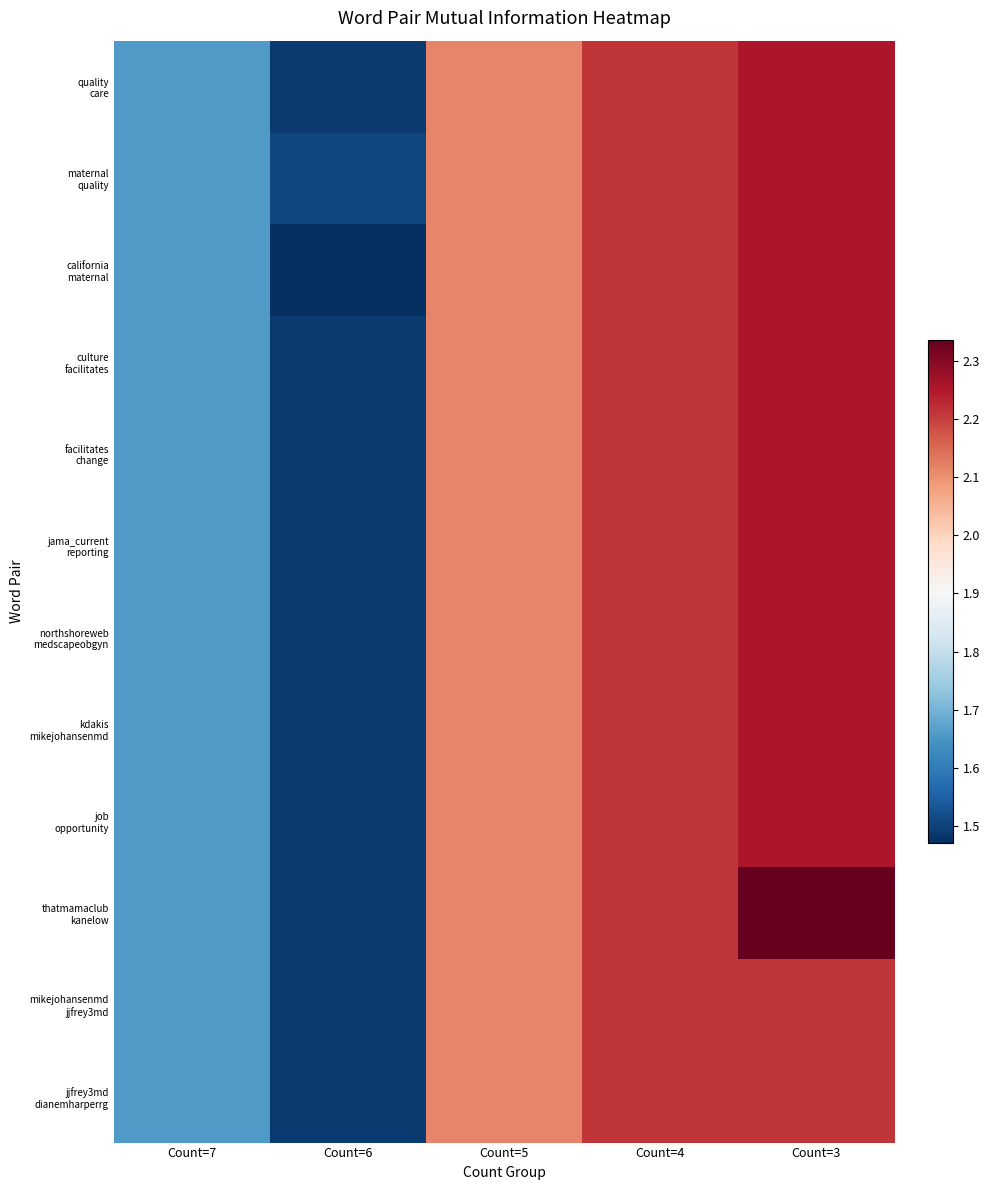

List the series in order of their peak value, lowest first.

mikejohansenmd jjfrey3md, jjfrey3md dianemharperrg, quality care, maternal quality, california maternal, culture facilitates, facilitates change, jama_current reporting, northshoreweb medscapeobgyn, kdakis mikejohansenmd, job opportunity, thatmamaclub kanelow